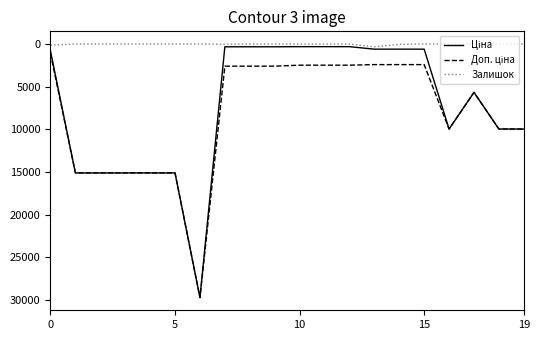

How many interior local peaks does the Ціна series have?

2